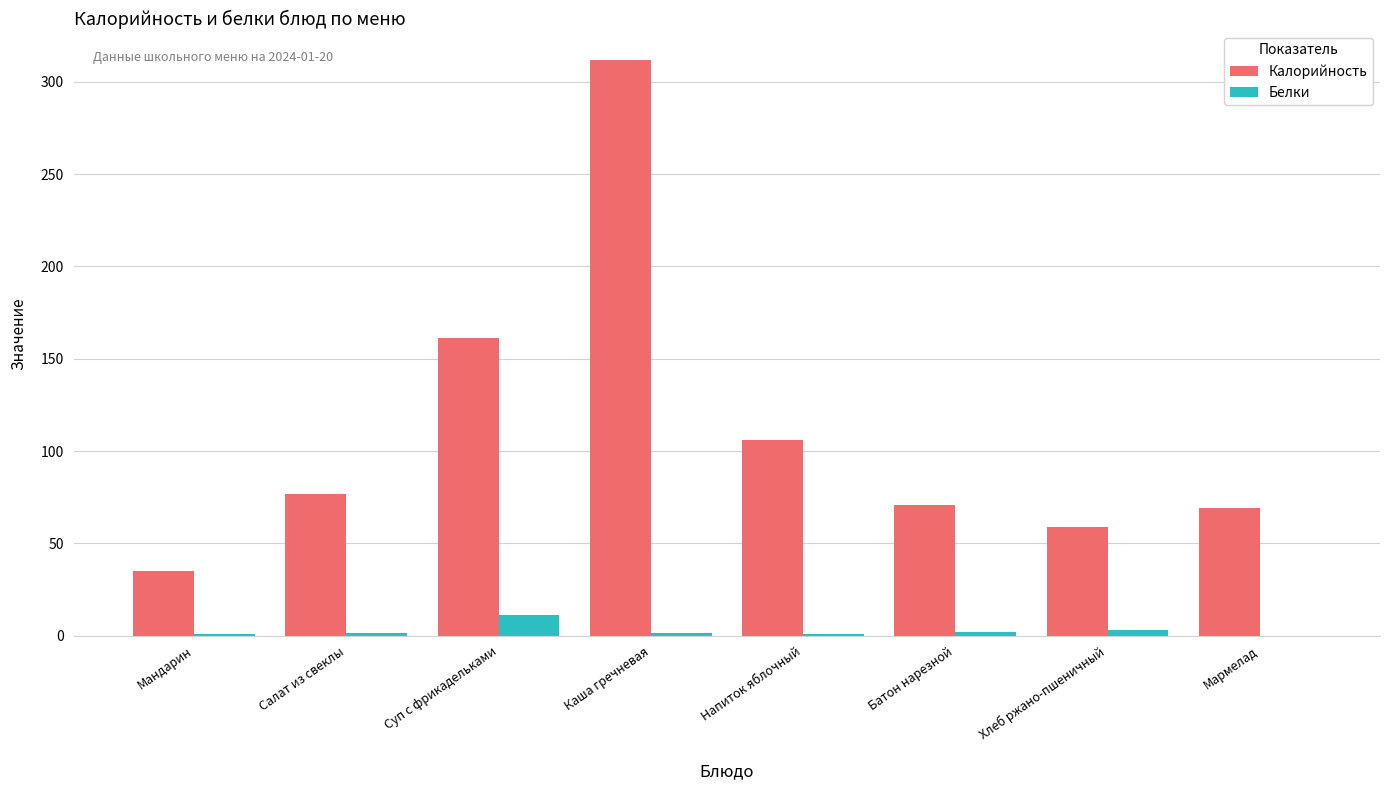

Which series has the largest total across all categories?

Калорийность